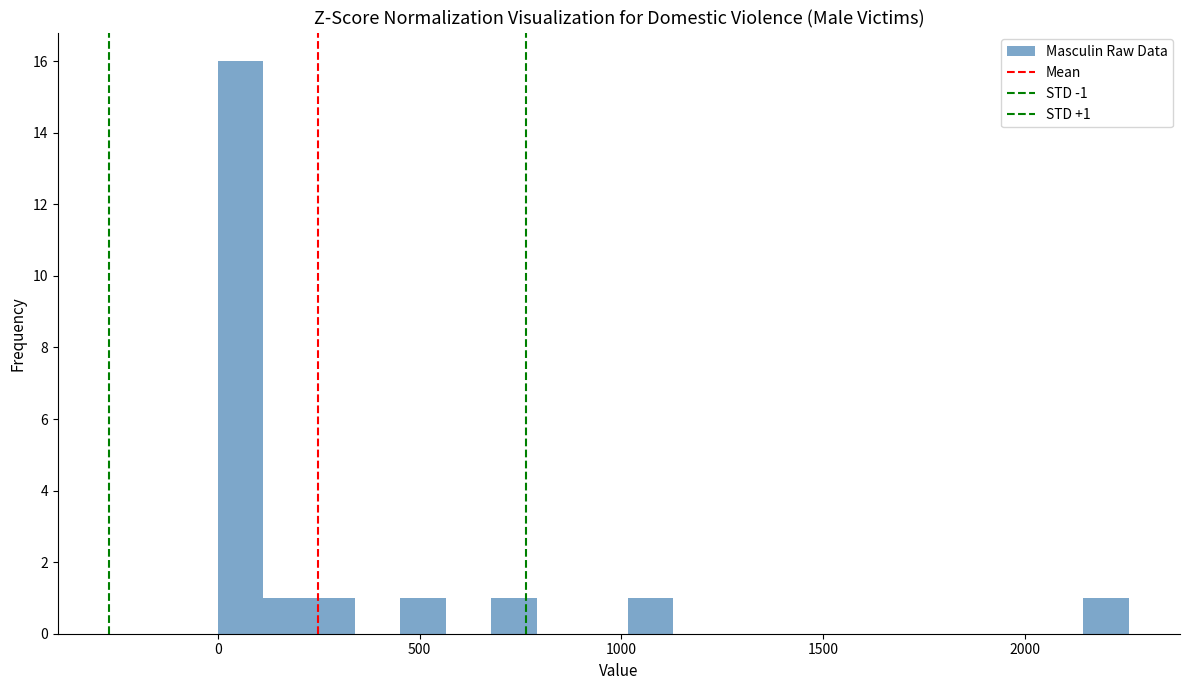

Read against the x-axis, roughly where is the centre of the tallest bar?

50